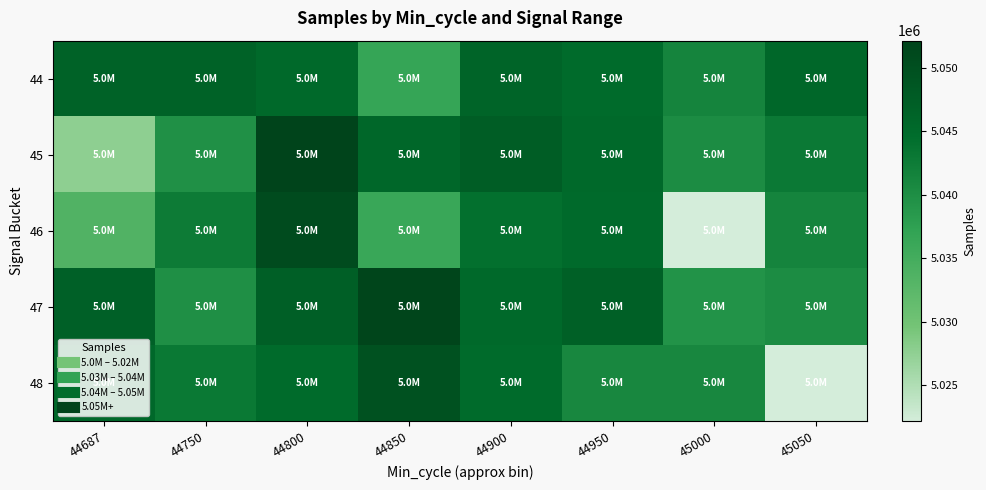

Between 44800 and 45000, which is larger?

44800